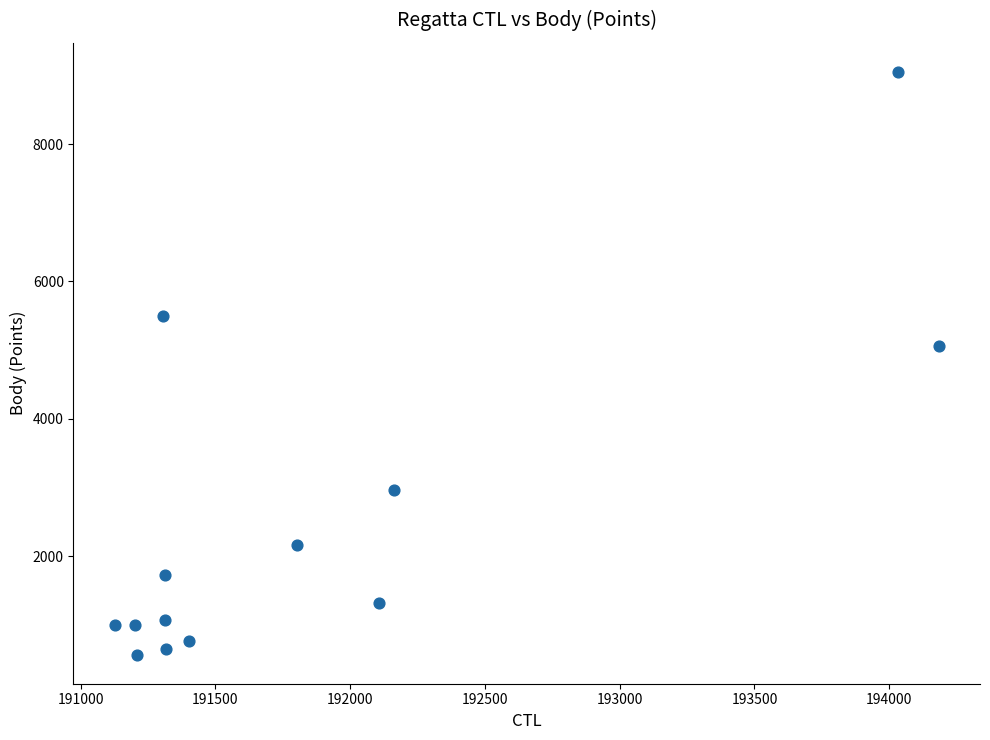

What Y value in the scatter plot is closest to 4807?

5056